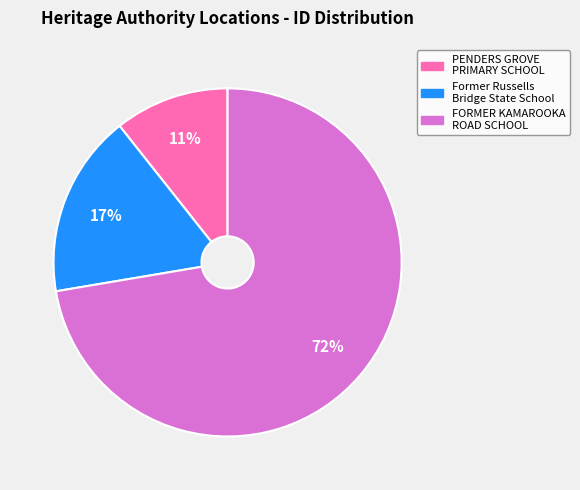

To the nearest percent, what is the average slice percentage?

33%